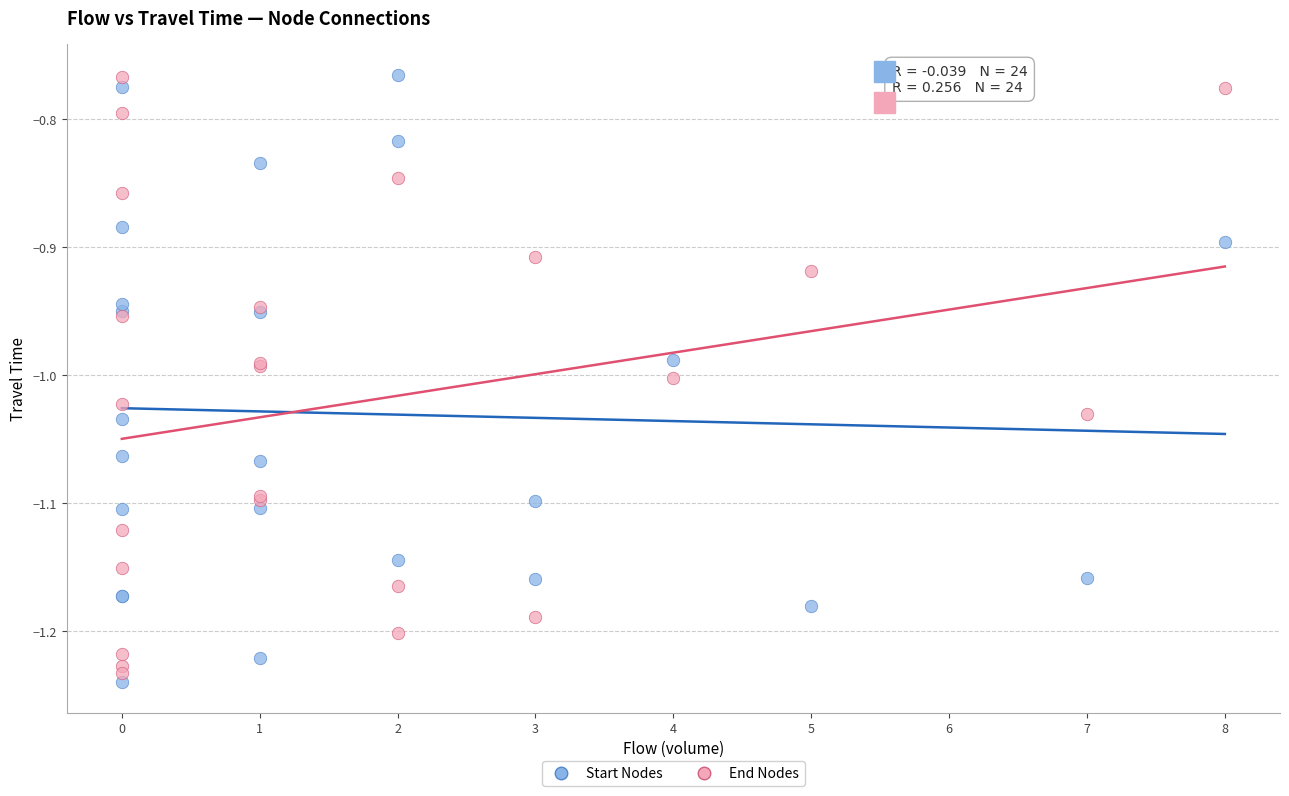

What is the X range (max minus min) for the scatter plot?

8.0